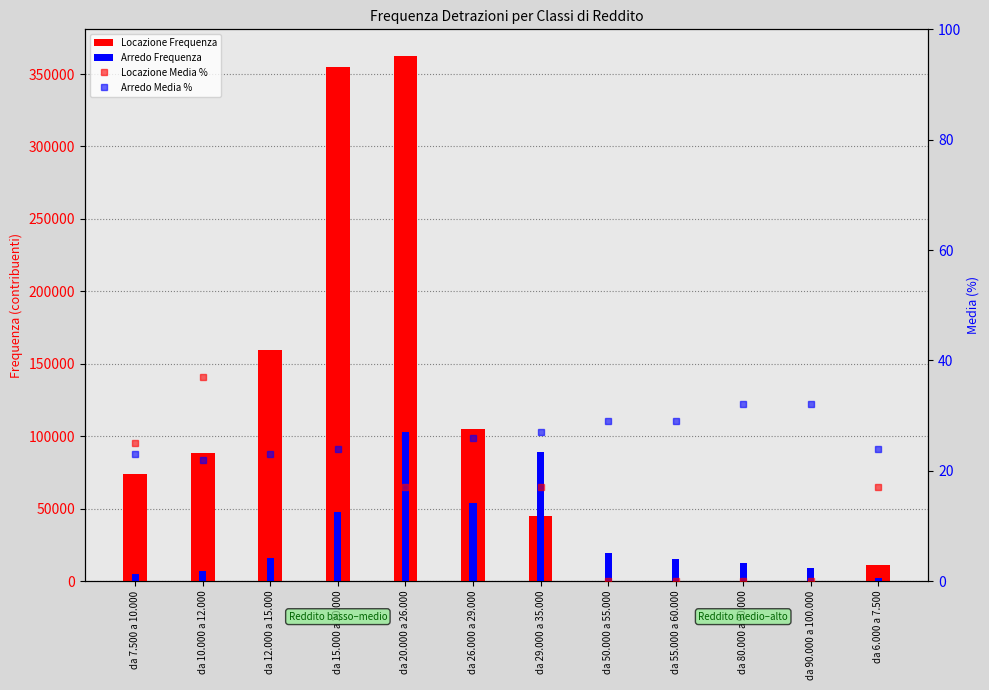

What are all the series names shown in the legend?

Locazione Frequenza, Arredo Frequenza, Locazione Media %, Arredo Media %